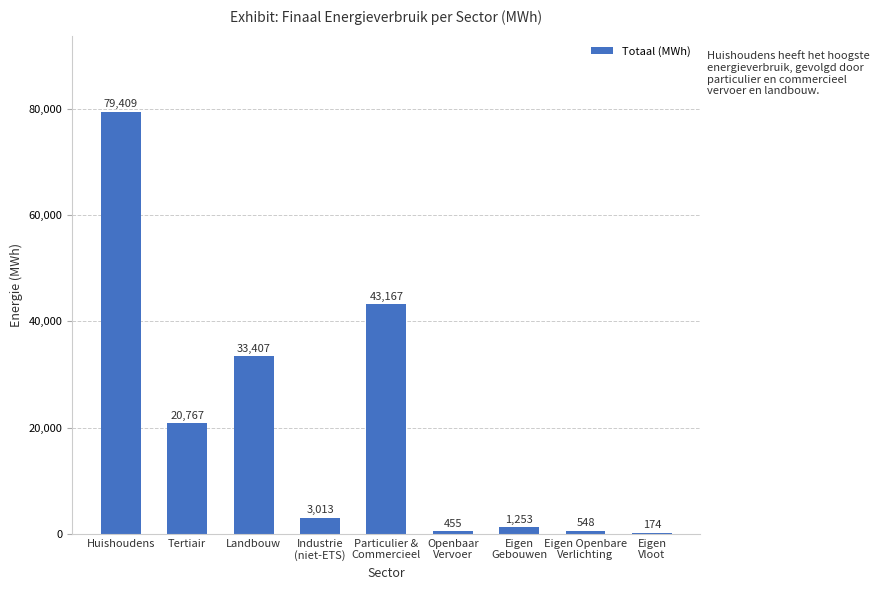

The chart shows a value of 43166.7 at Particulier &
Commercieel. True or false?

True